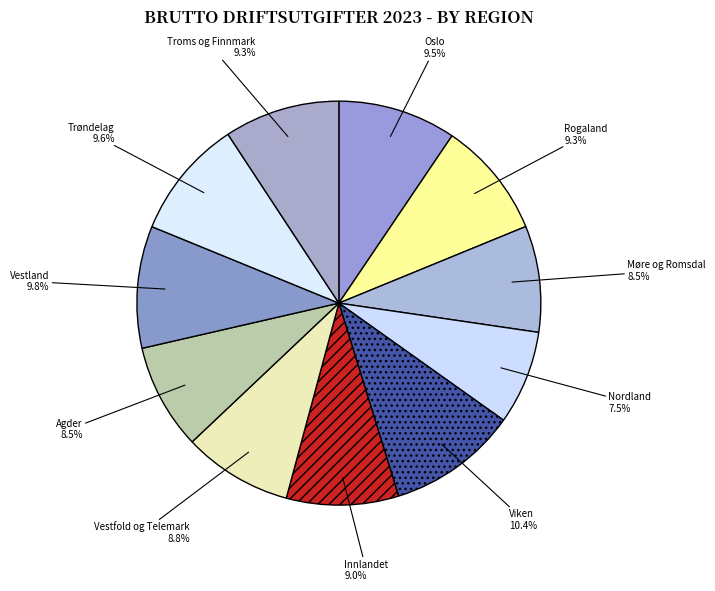

To the nearest percent, what portion does Vestfold og Telemark represent?

9%